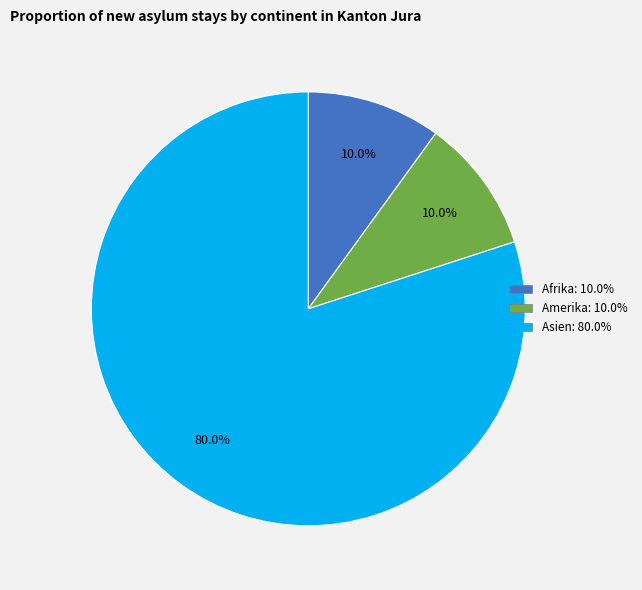

Is there a majority slice in this chart?

Yes